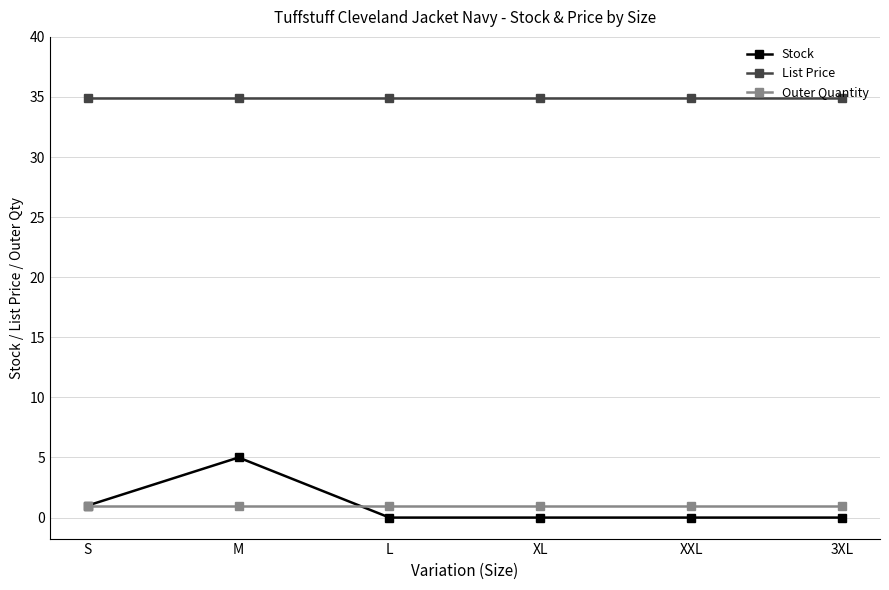

True or false: List Price and Outer Quantity intersect in this chart.

False